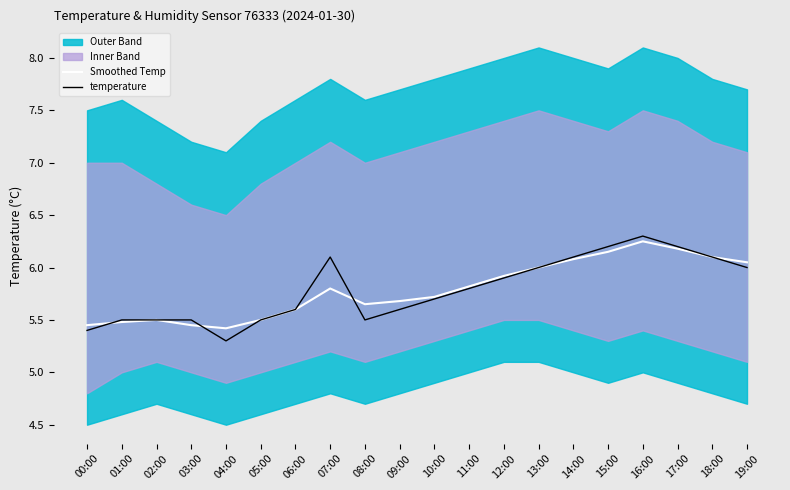

What is the sum of all Smoothed Temp values?

115.8